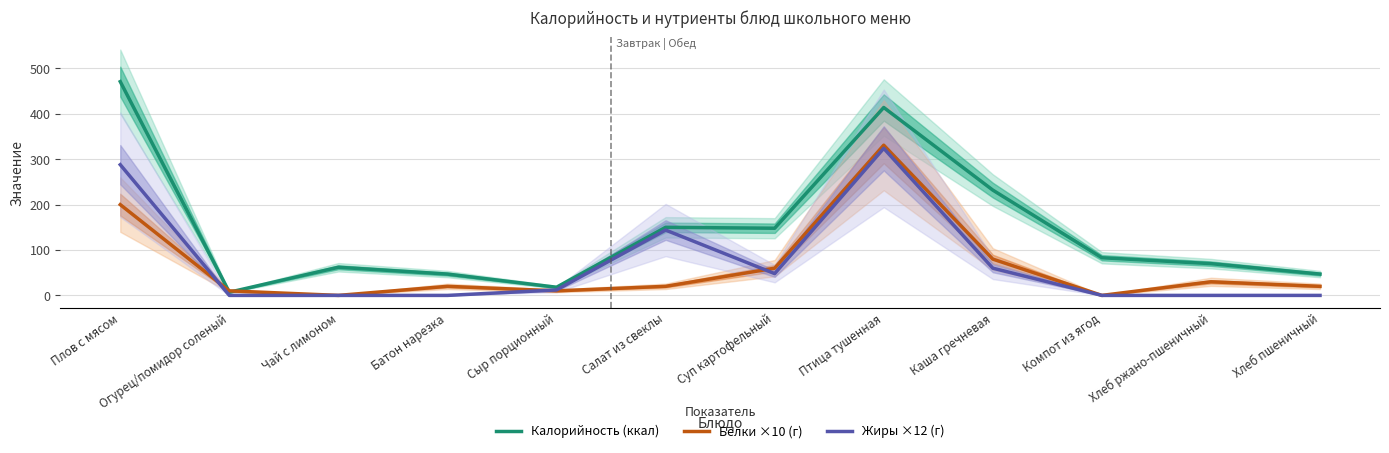

At which label does Калорийность (ккал) first exceed 83?

Плов с мясом